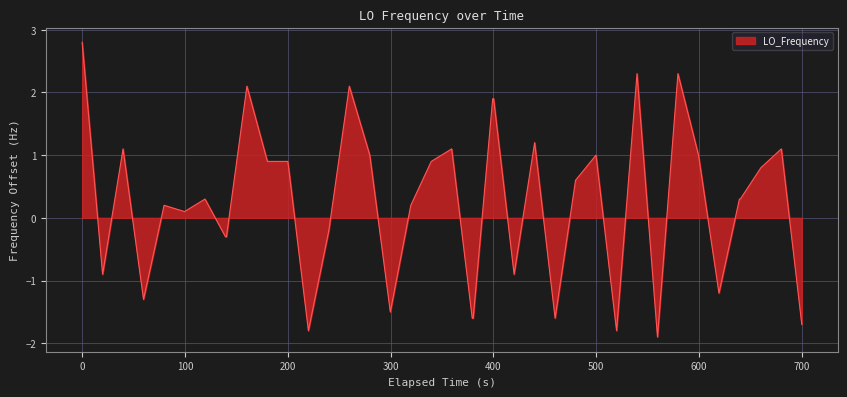

What is the greatest value displayed?

2.8